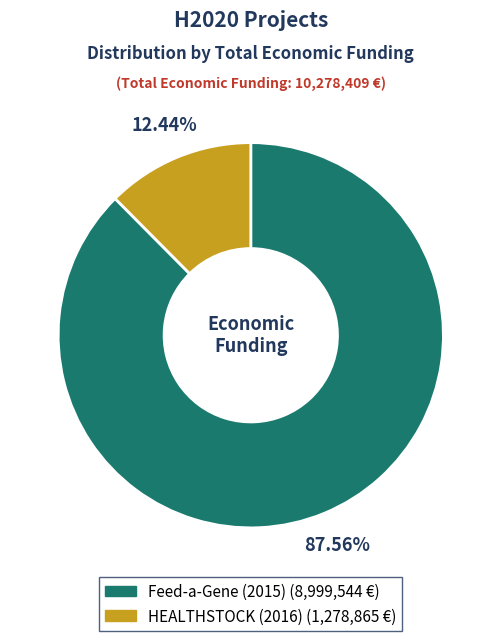

Which has a higher value, Feed-a-Gene (2015) or HEALTHSTOCK (2016)?

Feed-a-Gene (2015)